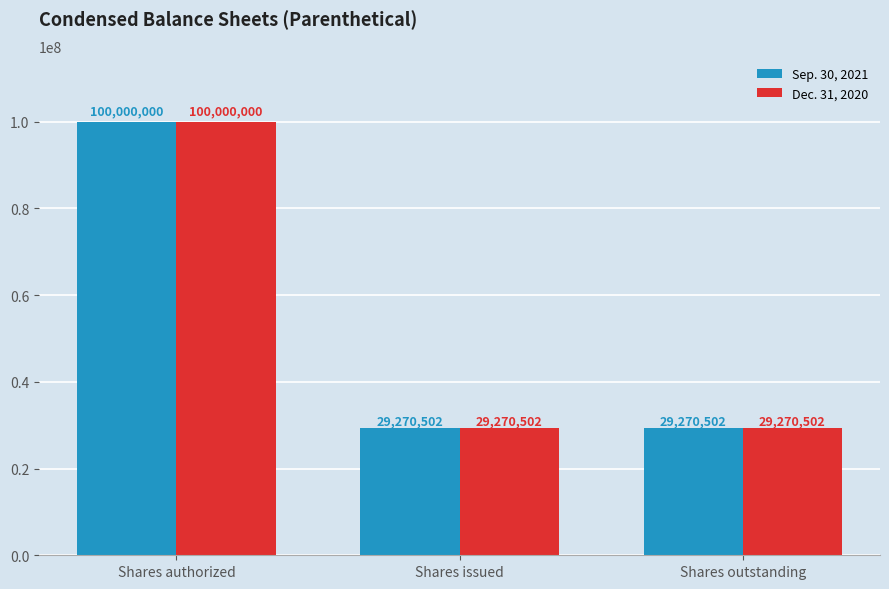

Reading left to right, transcribe all the data shown in this chart.

Sep. 30, 2021: 100000000	29270502	29270502
Dec. 31, 2020: 100000000	29270502	29270502